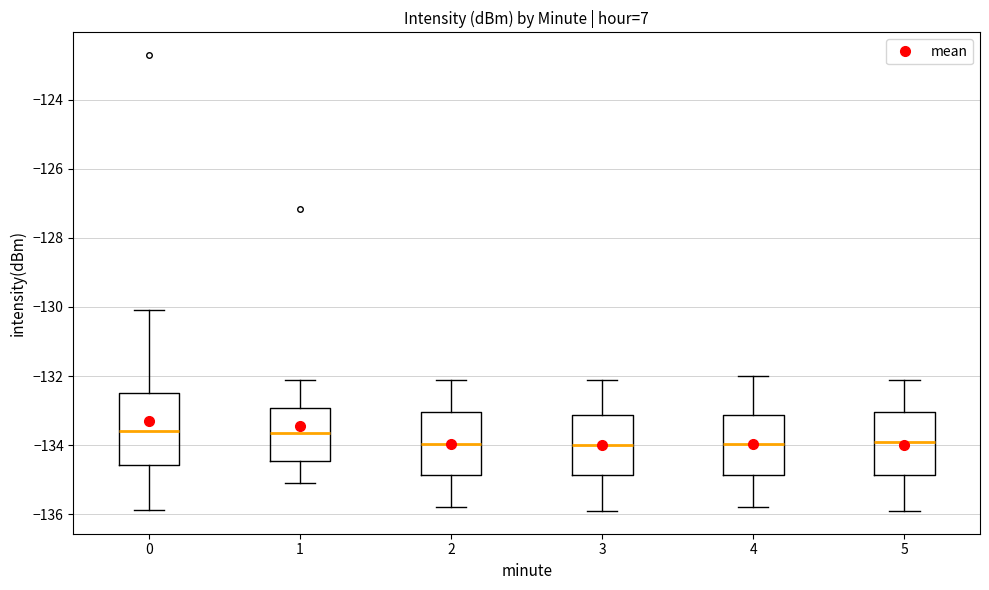

Reading left to right, transcribe this box plot: for each box, give where its median line is, the range the box spans, and where its two whiskers end, as read against the y-axis. The values are not printed on the chart, so give them approximately, as read against the axis.

0: median -133.6, box -134.6 to -132.4, whiskers -135.8 to -130.0
1: median -133.6, box -134.4 to -133.0, whiskers -135.0 to -132.0
2: median -134.0, box -134.8 to -133.0, whiskers -135.8 to -132.0
3: median -134.0, box -134.8 to -133.2, whiskers -135.8 to -132.0
4: median -134.0, box -134.8 to -133.2, whiskers -135.8 to -132.0
5: median -133.8, box -134.8 to -133.0, whiskers -135.8 to -132.0